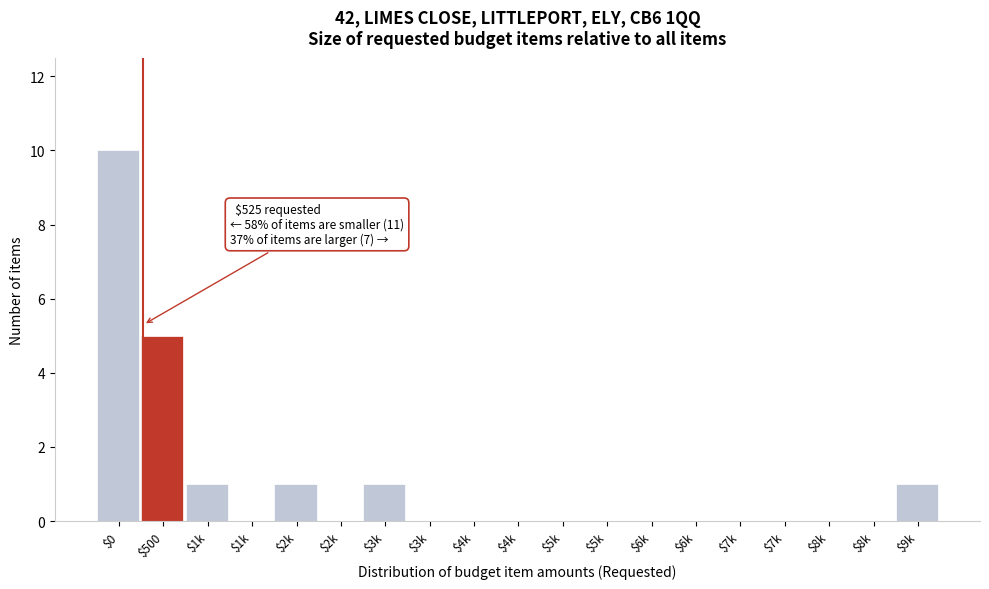

Are the bars horizontal?

No